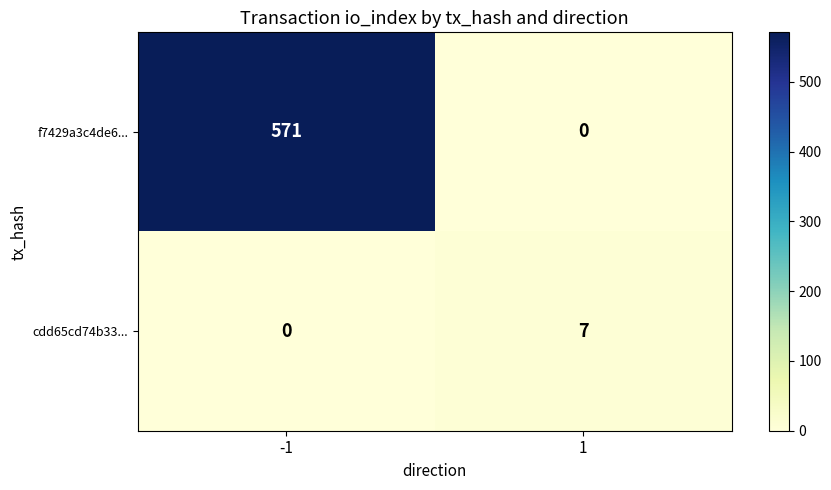

The value of f7429a3c4de6... at 1 is 0. True or false?

True